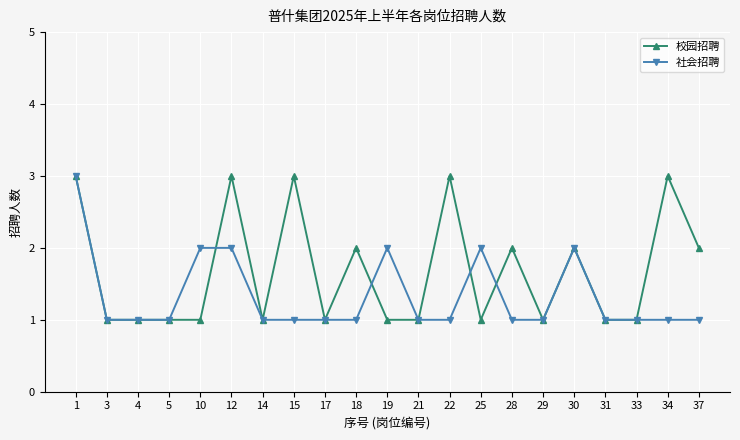

Read the 校园招聘 value at 3.

1